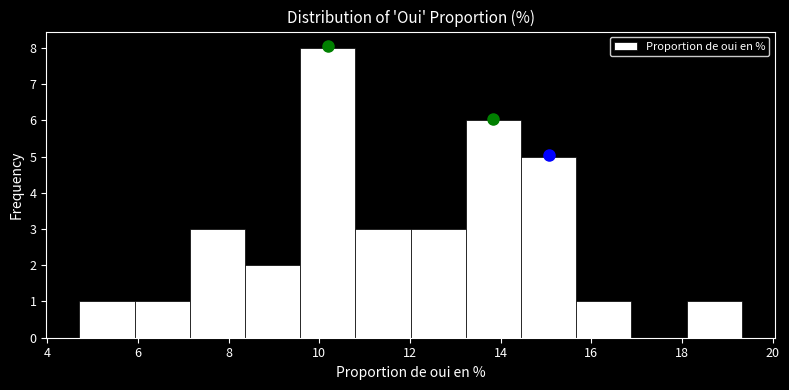

Reading left to right, list every bar in this chart as the range it spans on the x-axis followed by its height. Neither the bar edges nor the heights are printed on the chart, so give them approximately, as read against the axes.

4.8 to 6.0: 1
6.0 to 7.2: 1
7.2 to 8.4: 3
8.4 to 9.6: 2
9.6 to 10.8: 8
10.8 to 12.0: 3
12.0 to 13.2: 3
13.2 to 14.4: 6
14.4 to 15.6: 5
15.6 to 16.8: 1
16.8 to 18.2: 0
18.2 to 19.4: 1